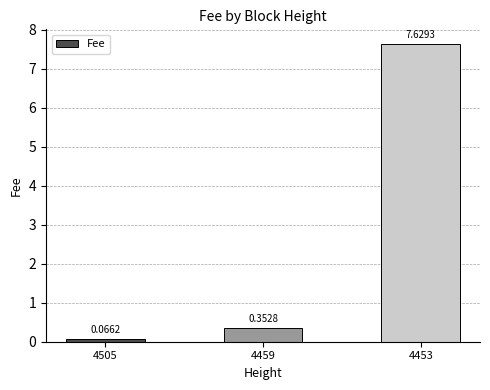

What is the difference between the second highest and minimum values?

0.3